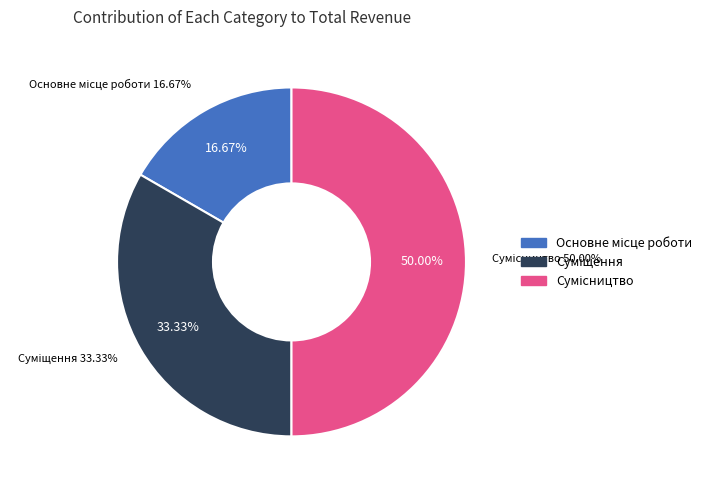

What percentage is NOT represented by Сумісництво?

50.0%